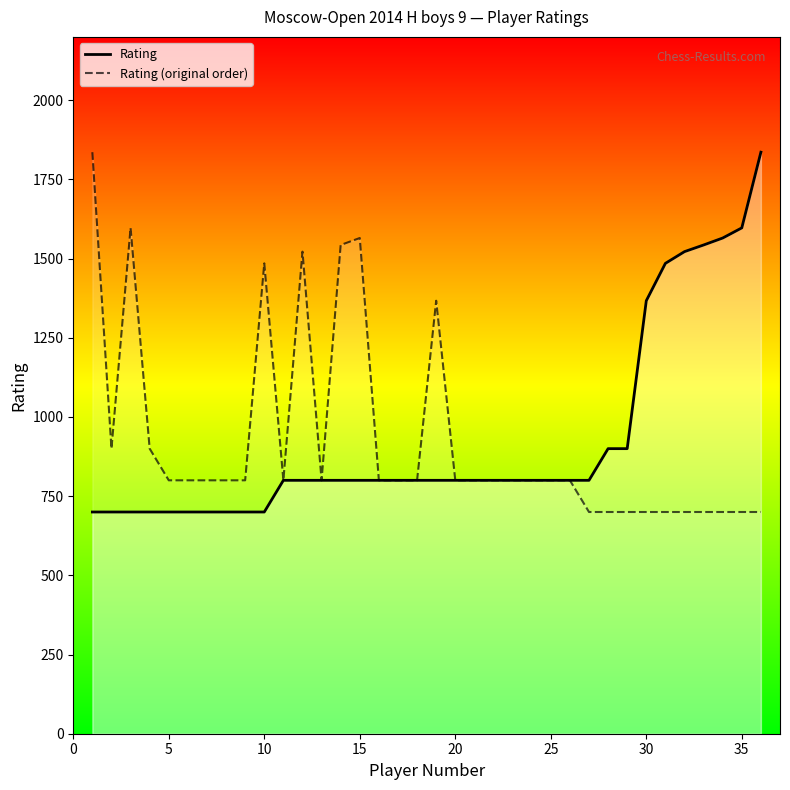

What is the difference between the maximum and minimum values in the Rating series?

1136